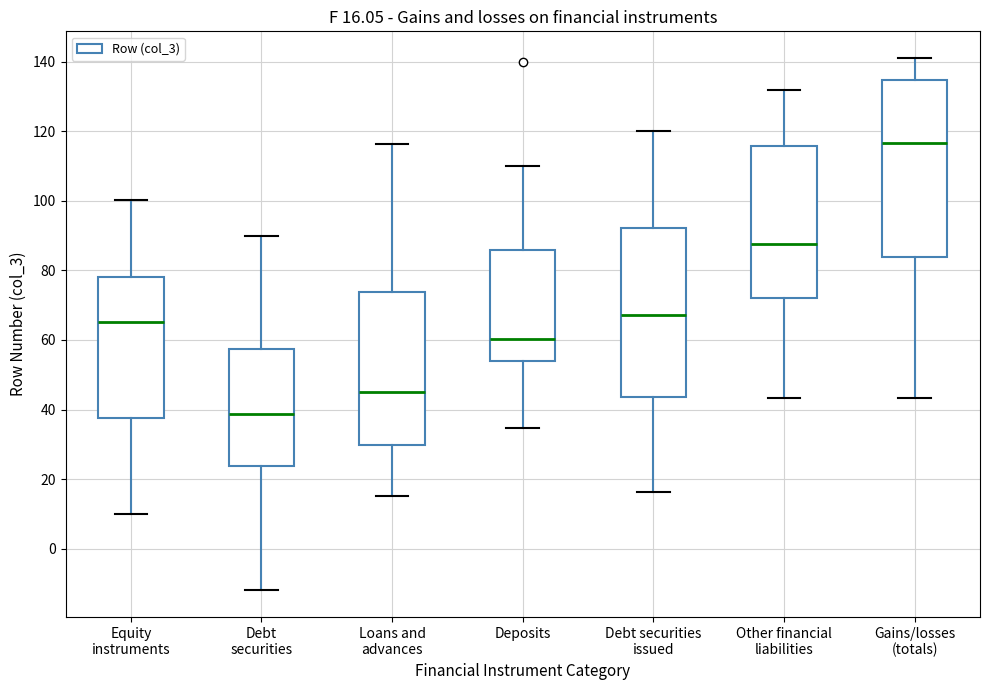

Which box is the tallest, from its lower edge to its upper edge?

Gains/losses (totals)